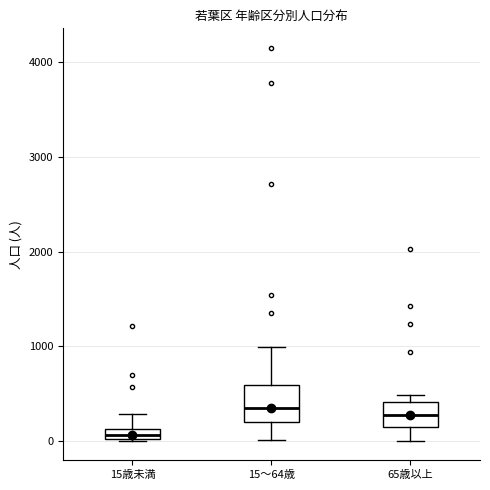

Which box is the tallest, from its lower edge to its upper edge?

15～64歳